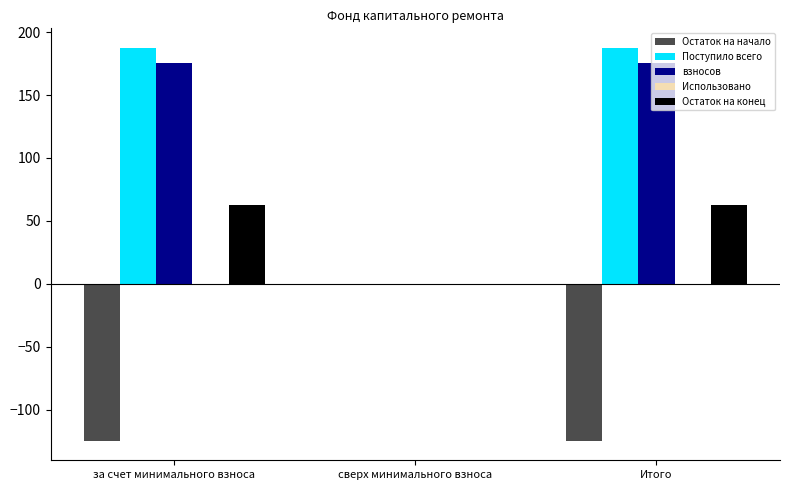

How many groups of bars are there?

3